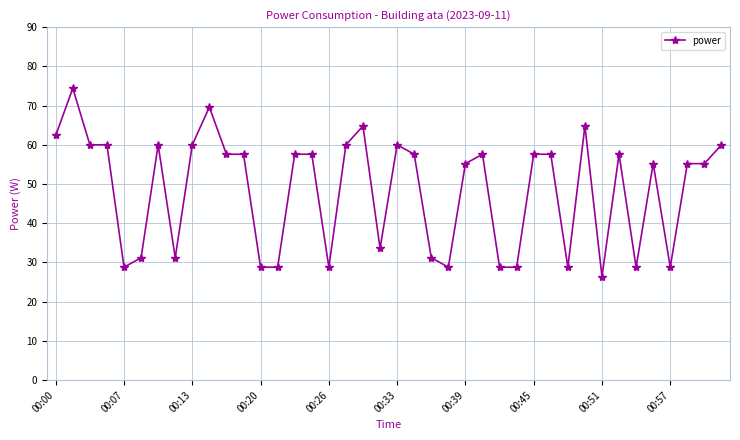

What is the value of the 19th point from the left?

64.8